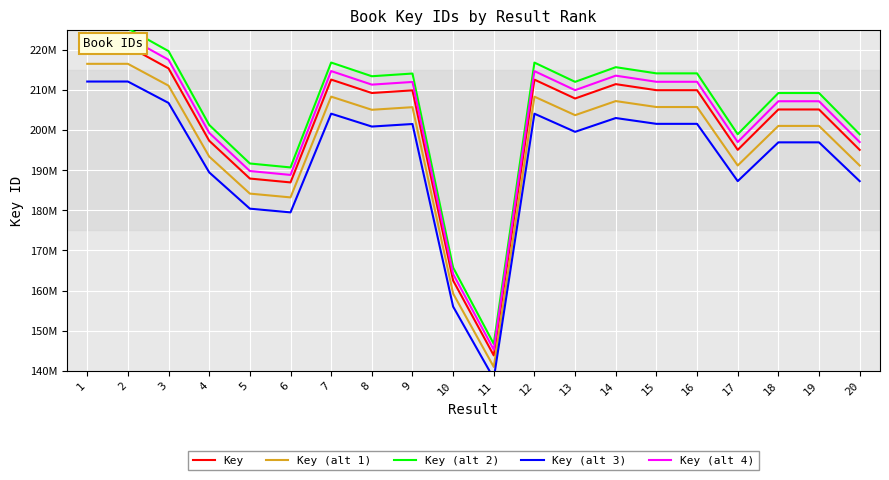

Count the number of categories in the chart.

20